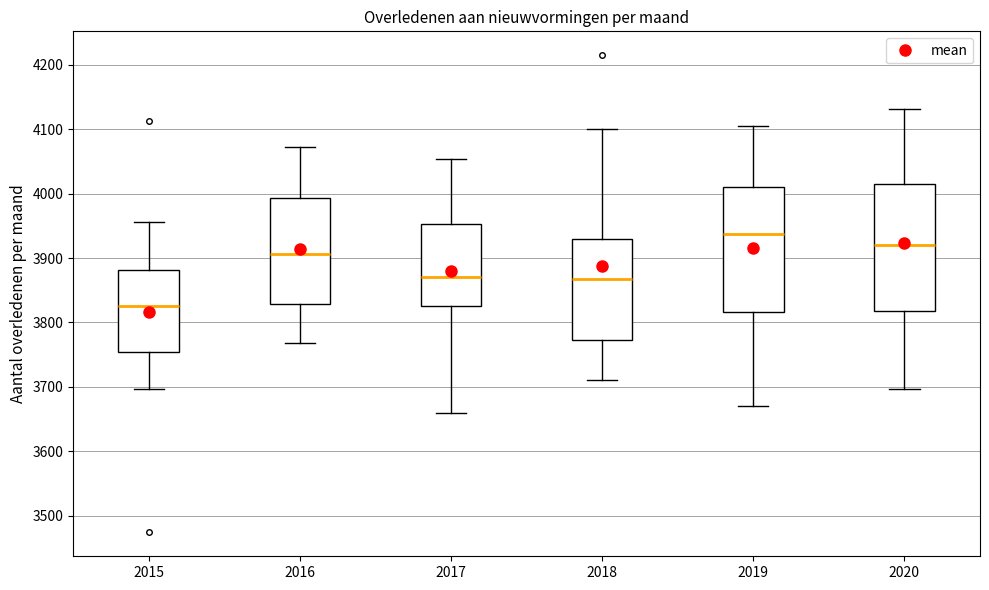

Reading left to right, read every box against the y-axis: the position of its median line, the range the box covers, and the ends of its whiskers. The values are not printed on the chart, so give them approximately, as read against the axis.

2015: median 3830, box 3750 to 3880, whiskers 3700 to 3960
2016: median 3910, box 3830 to 3990, whiskers 3770 to 4070
2017: median 3870, box 3830 to 3950, whiskers 3660 to 4050
2018: median 3870, box 3770 to 3930, whiskers 3710 to 4100
2019: median 3940, box 3820 to 4010, whiskers 3670 to 4110
2020: median 3920, box 3820 to 4010, whiskers 3700 to 4130